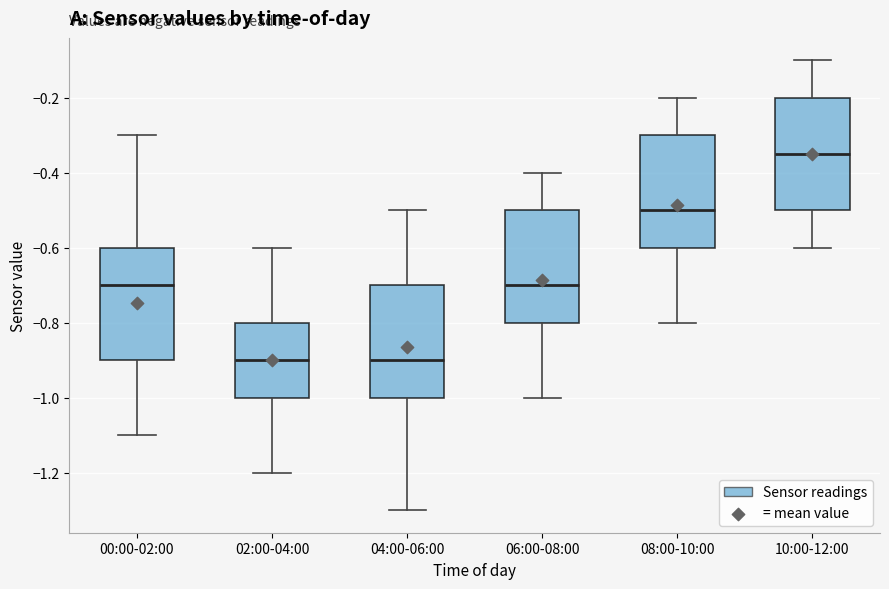

Where does the upper whisker of the box for 06:00-08:00 end on the y-axis? The values are not printed on the chart, so give them approximately, as read against the axis.

-0.40